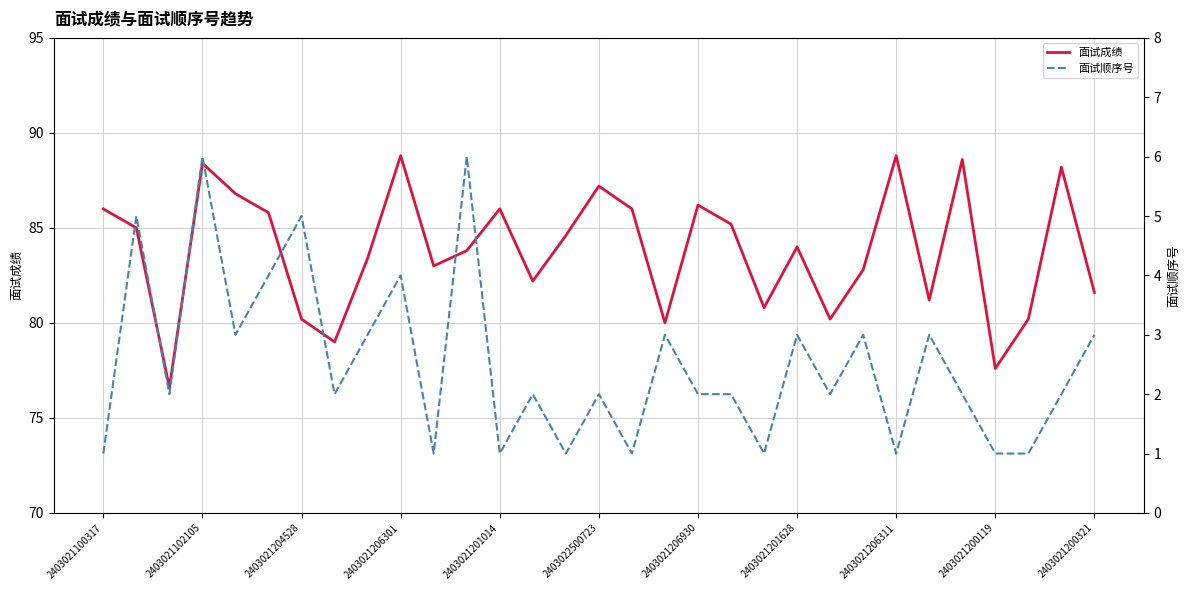

Is it true that 面试成绩 equals 86.2 at 2403021206930?

True